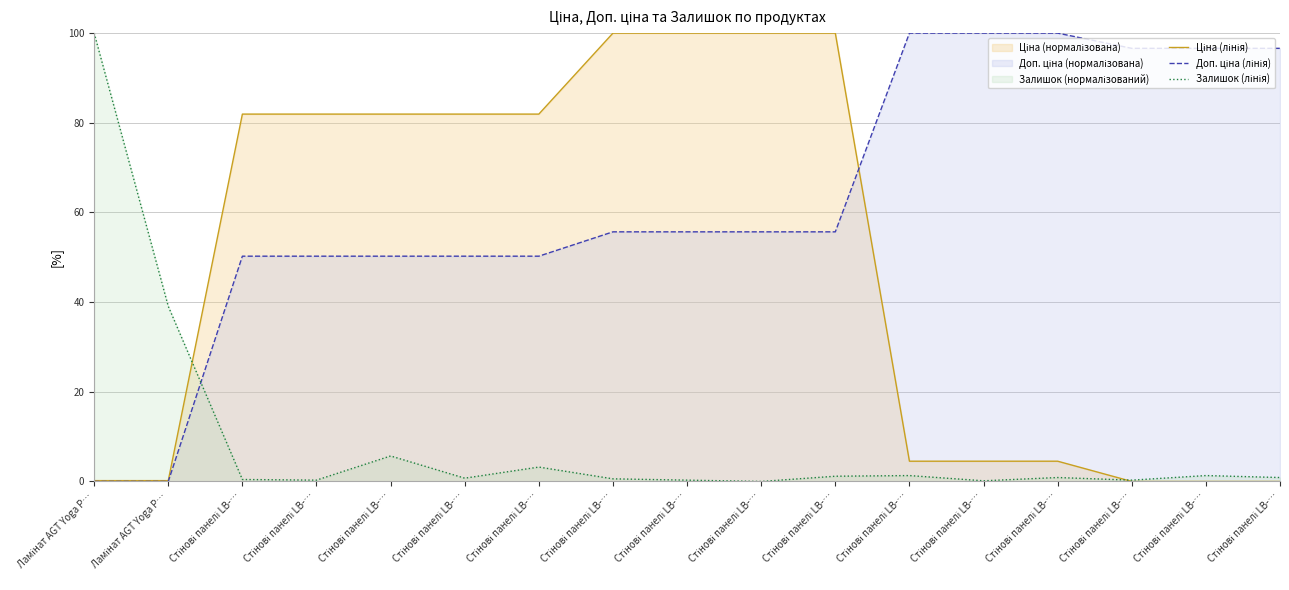

The value of Ціна (лінія) at Стінові панелі LB-… is 81.9. True or false?

True